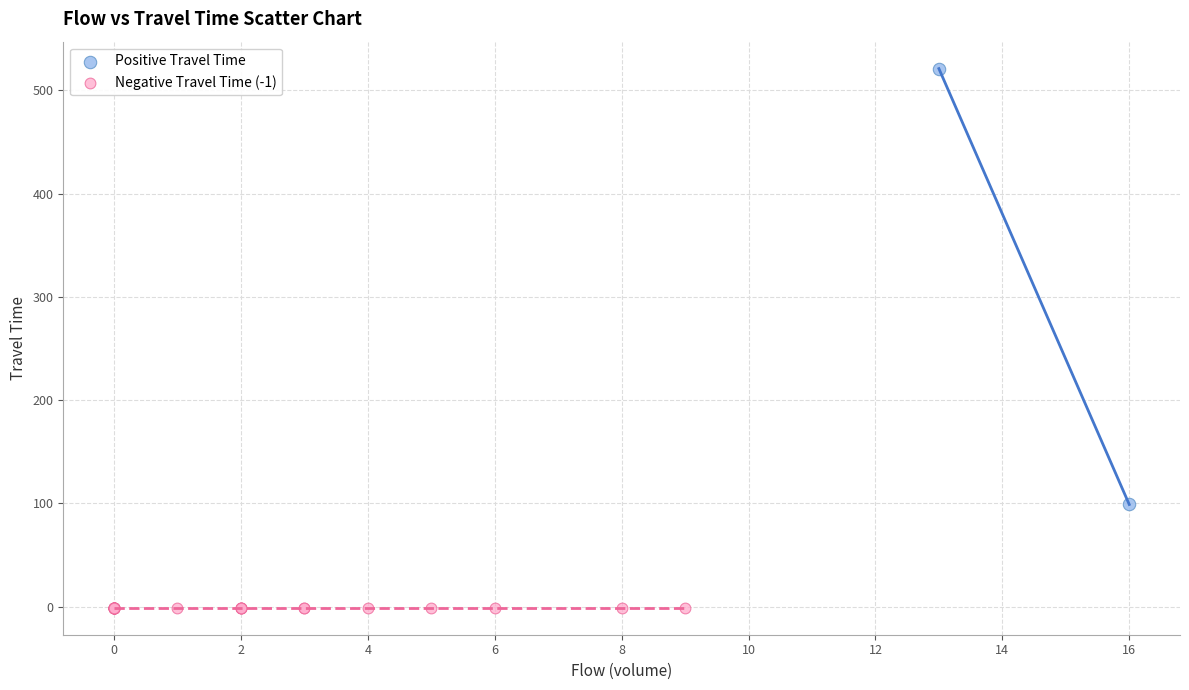

Which series contains the lowest Y value?

Negative Travel Time (-1)